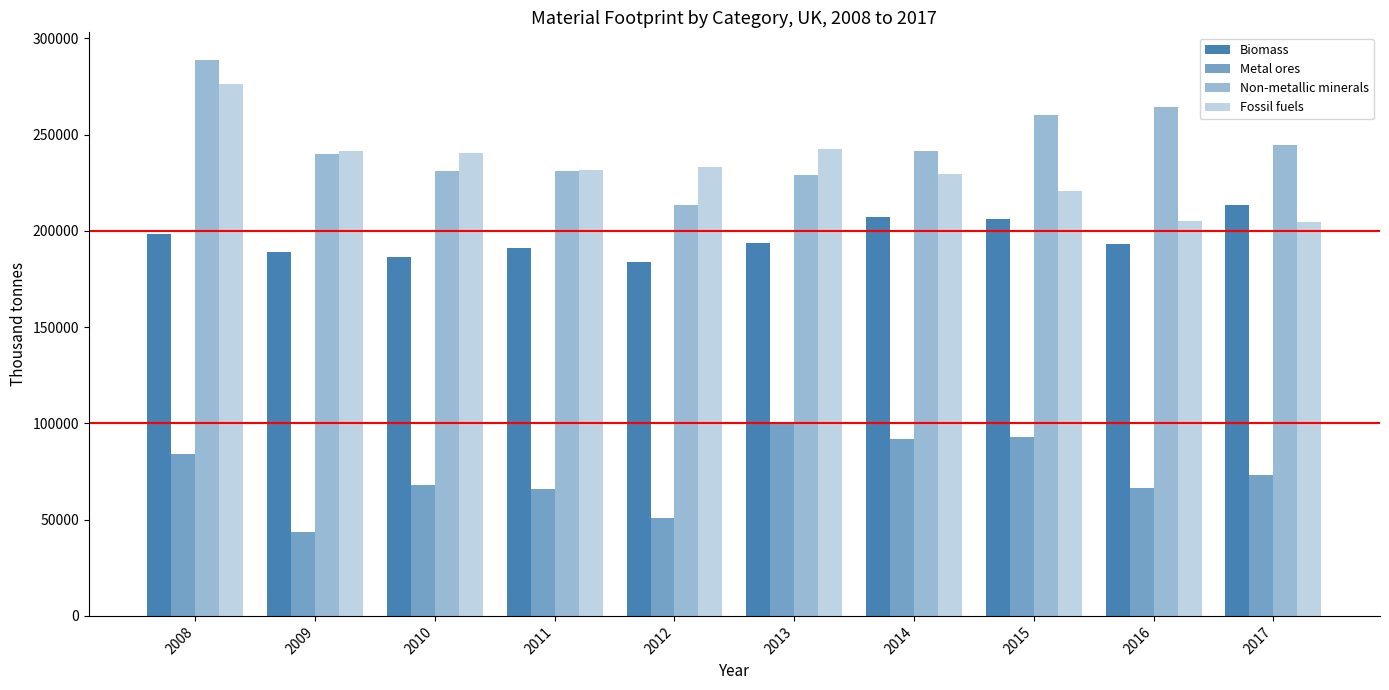

How many bars are there in total?

40